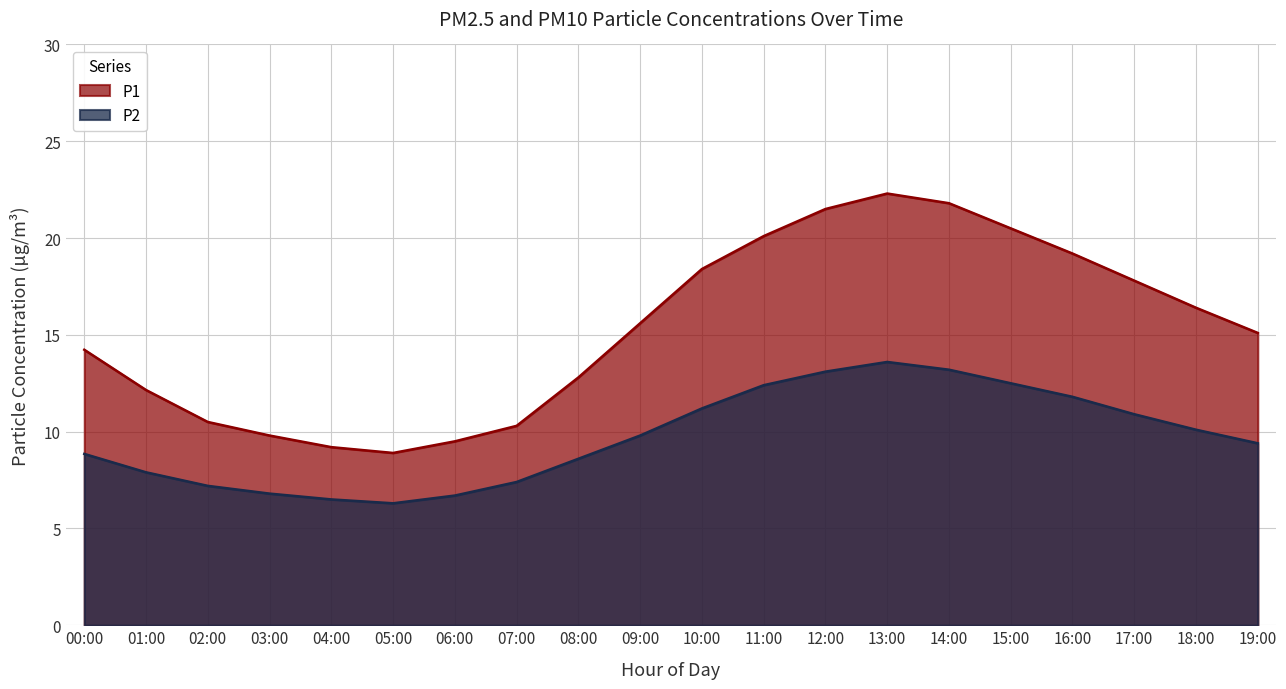

At which label does P2 first exceed 9?

09:00